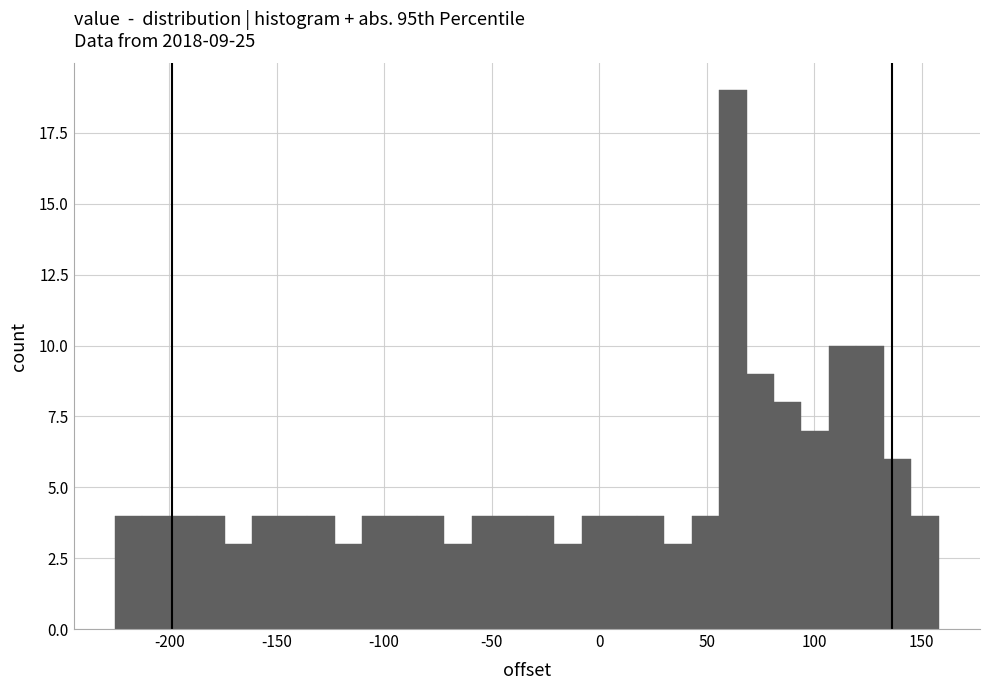

Read against the x-axis, roughly where is the centre of the tallest bar?

60